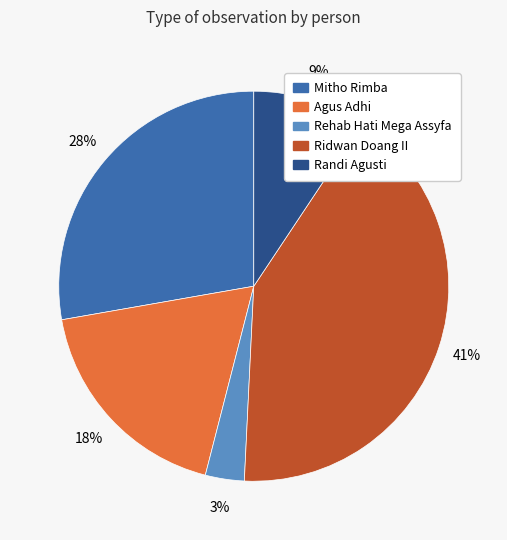

Do Rehab Hati Mega Assyfa and Ridwan Doang II together represent more than half of the pie?

No